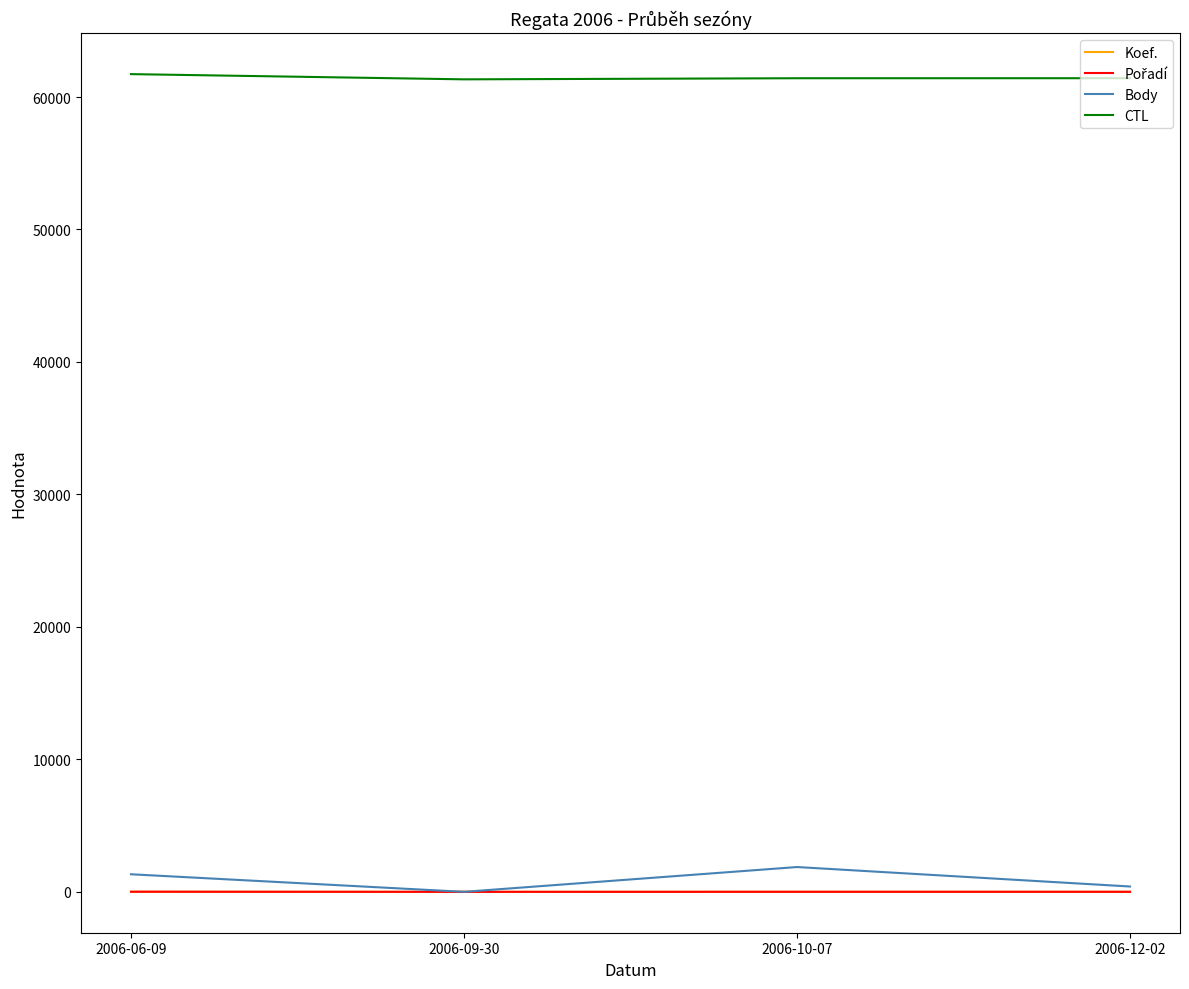

Count the number of categories in the chart.

4